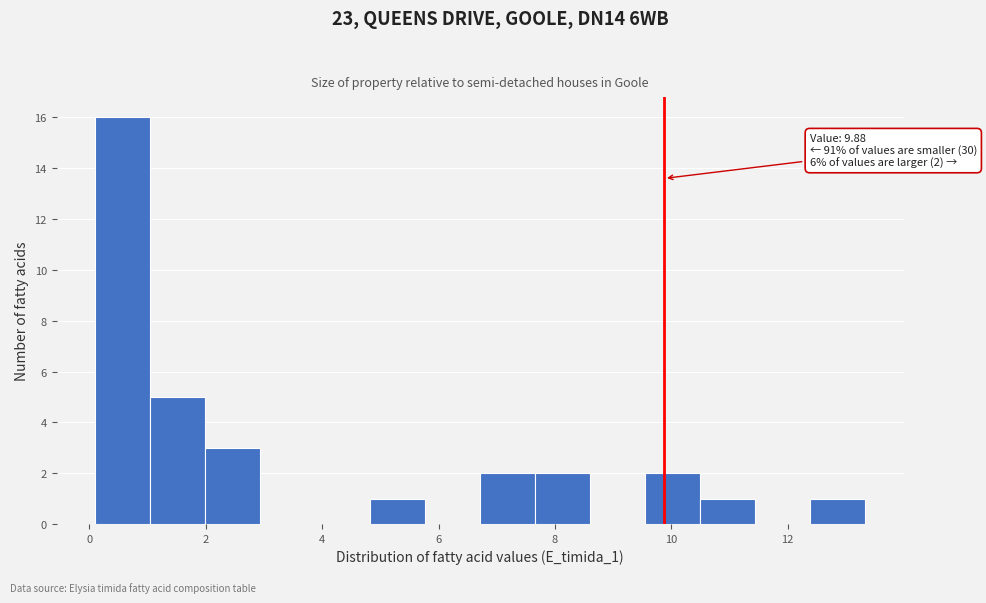

Over which range of the x-axis is the bar tallest?

0.0 to 1.0